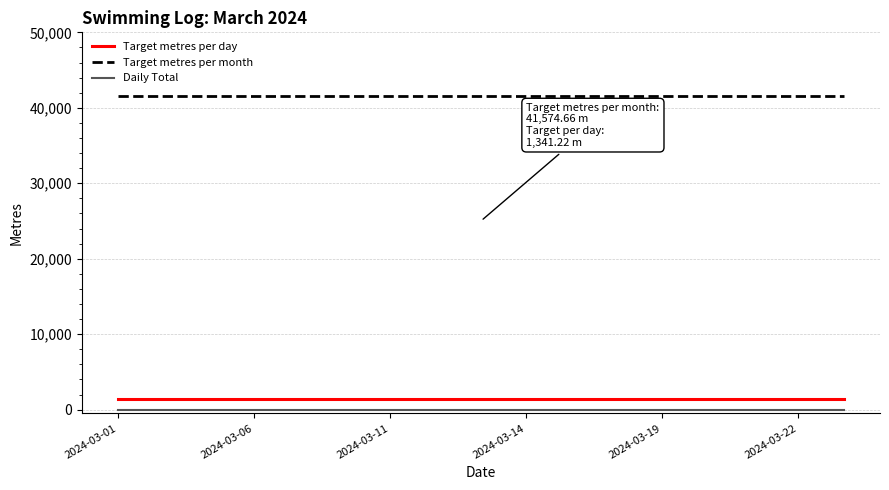

Which series has the largest total across all categories?

Target metres per month